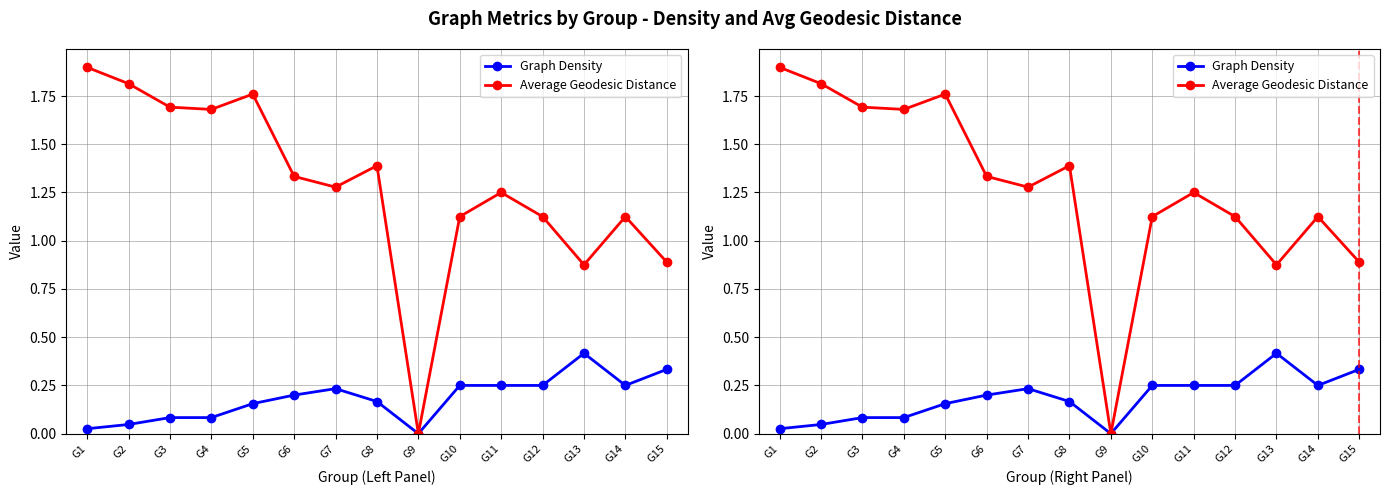

Between G11 and G5, which is larger?

G11